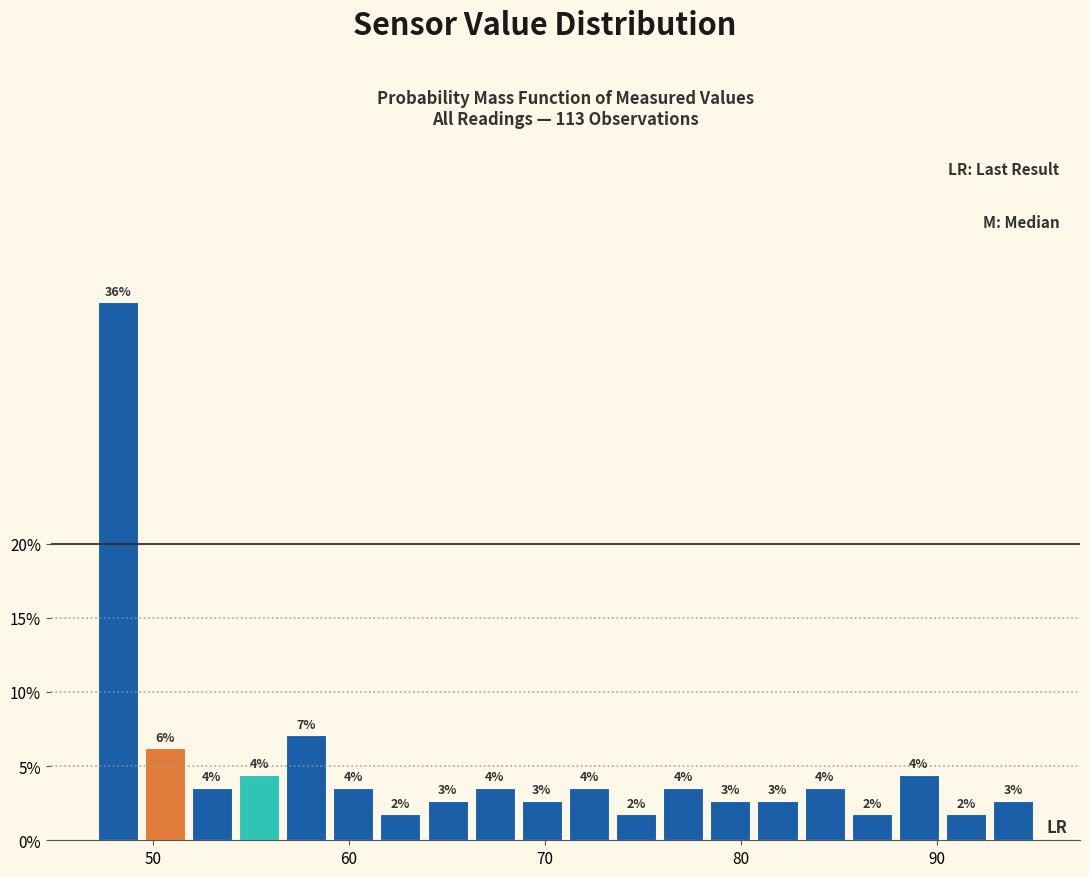

Read against the x-axis, roughly where is the centre of the tallest bar?

48